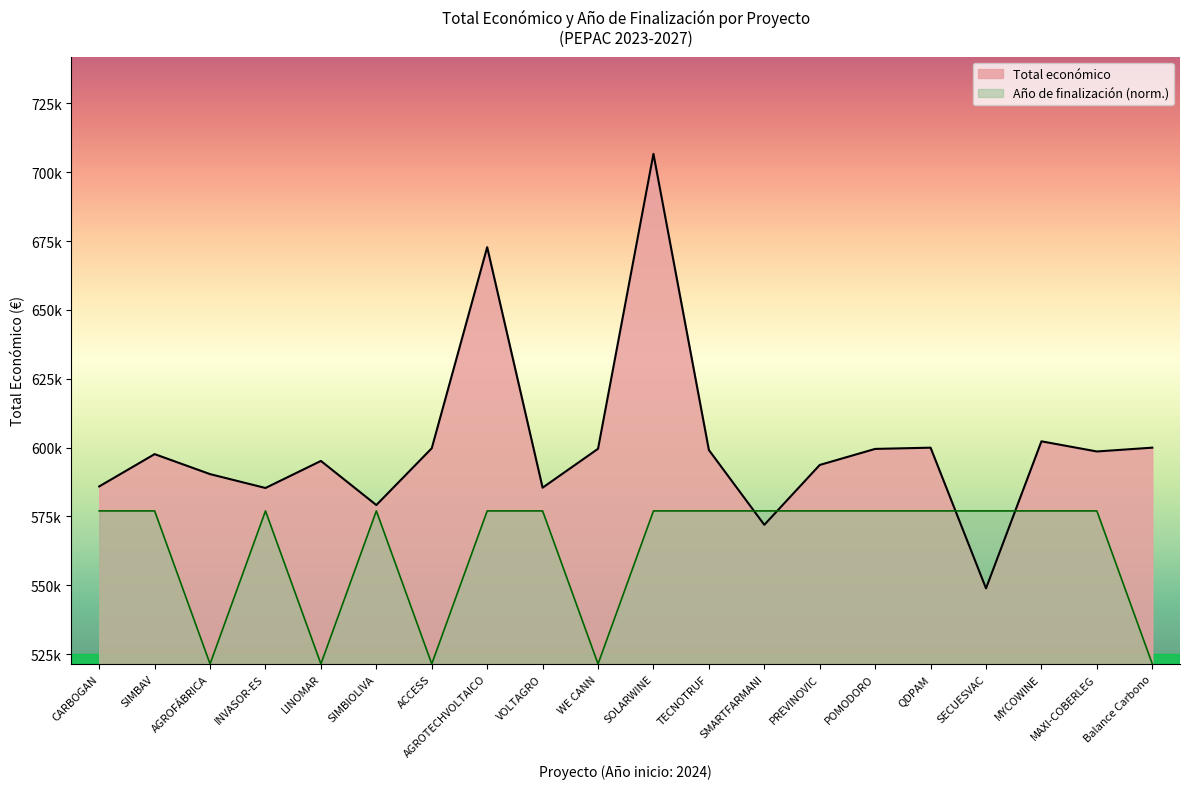

What is the label of the 16th point from the left?

QDPAM